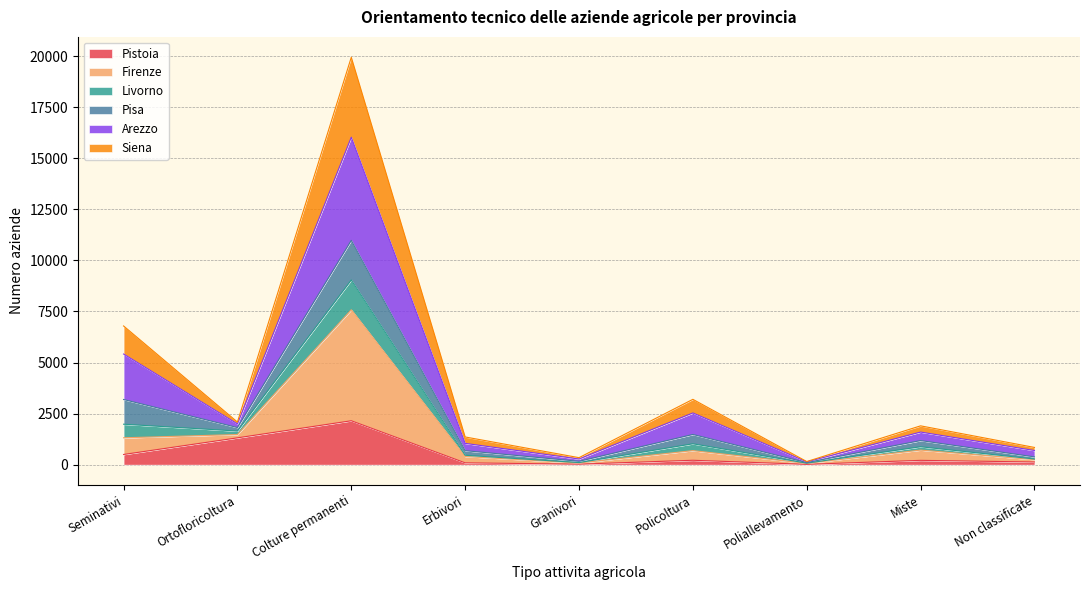

True or false: Pistoia has a value of 742 at Colture permanenti.

False